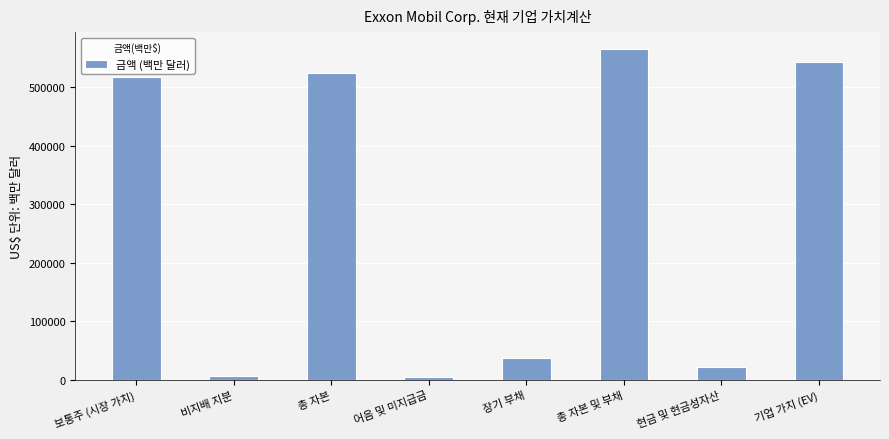

How many categories are shown in the chart?

8